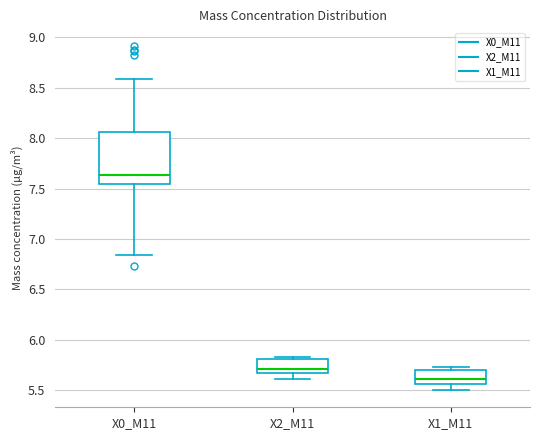

Reading left to right, transcribe this box plot: for each box, give where its median line is, the range the box spans, and where its two whiskers end, as read against the y-axis. The values are not printed on the chart, so give them approximately, as read against the axis.

X0_M11: median 7.65, box 7.55 to 8.05, whiskers 6.85 to 8.60
X2_M11: median 5.70, box 5.65 to 5.80, whiskers 5.60 to 5.85
X1_M11: median 5.60, box 5.55 to 5.70, whiskers 5.50 to 5.75